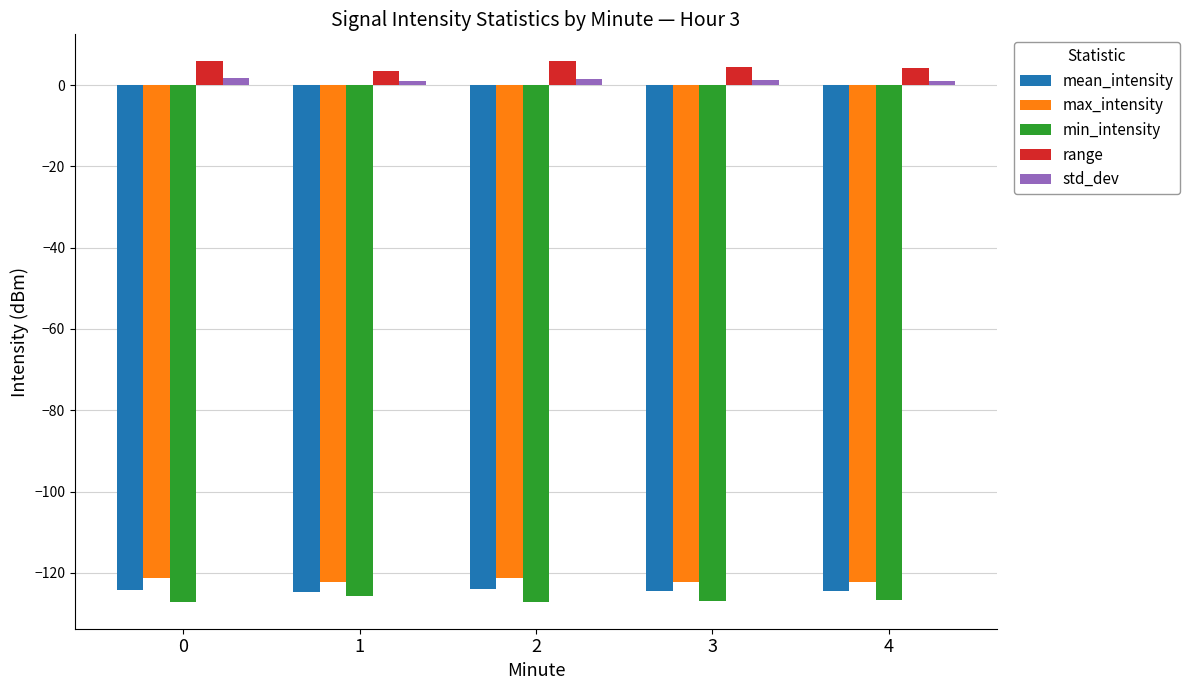

How many series are shown in this chart?

5